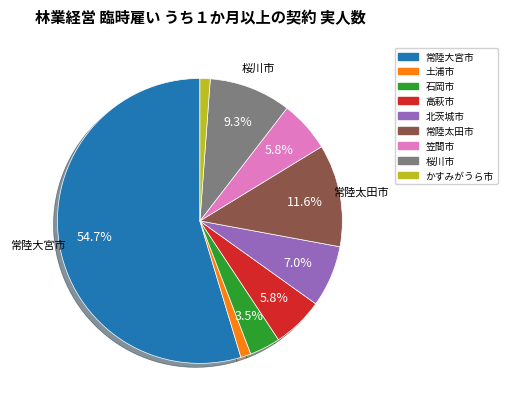

What is the majority slice?

常陸大宮市